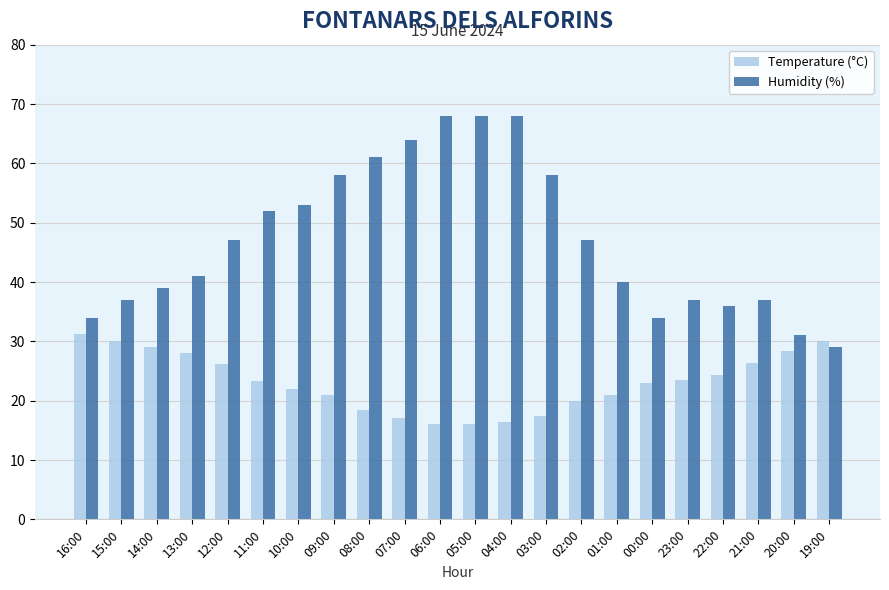

Is it true that Humidity (%) equals 21.9 at 15:00?

False